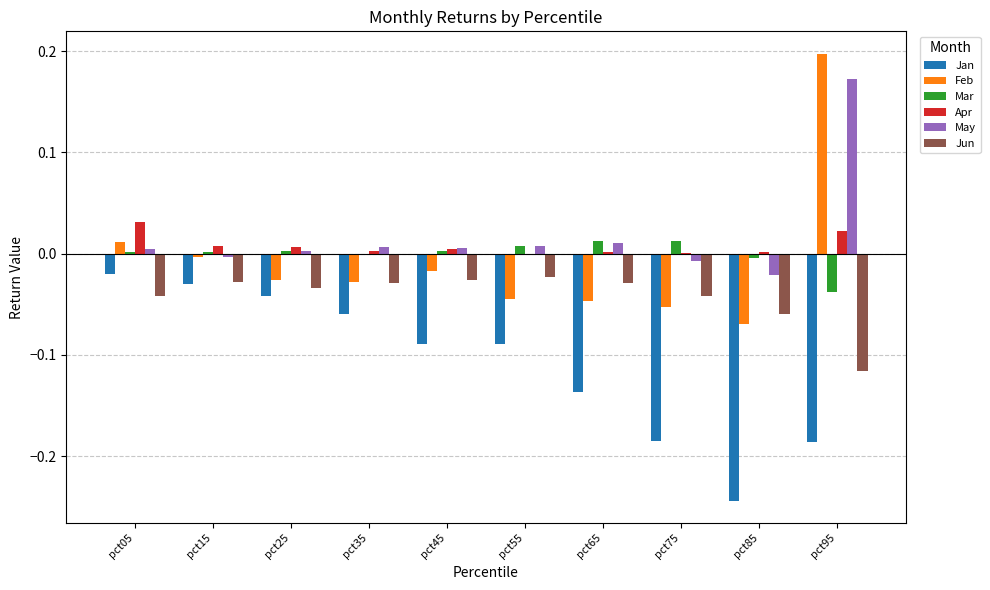

Is the value of May at pct15 greater than the value of Jun at pct55?

Yes